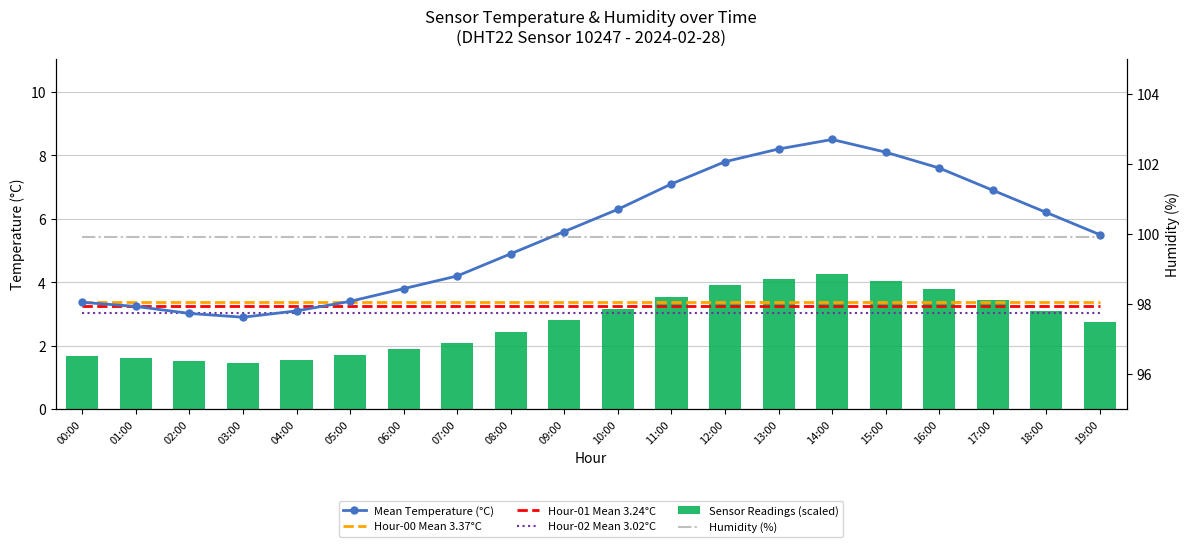

What is the sum of all Sensor Readings (scaled) values?

54.9